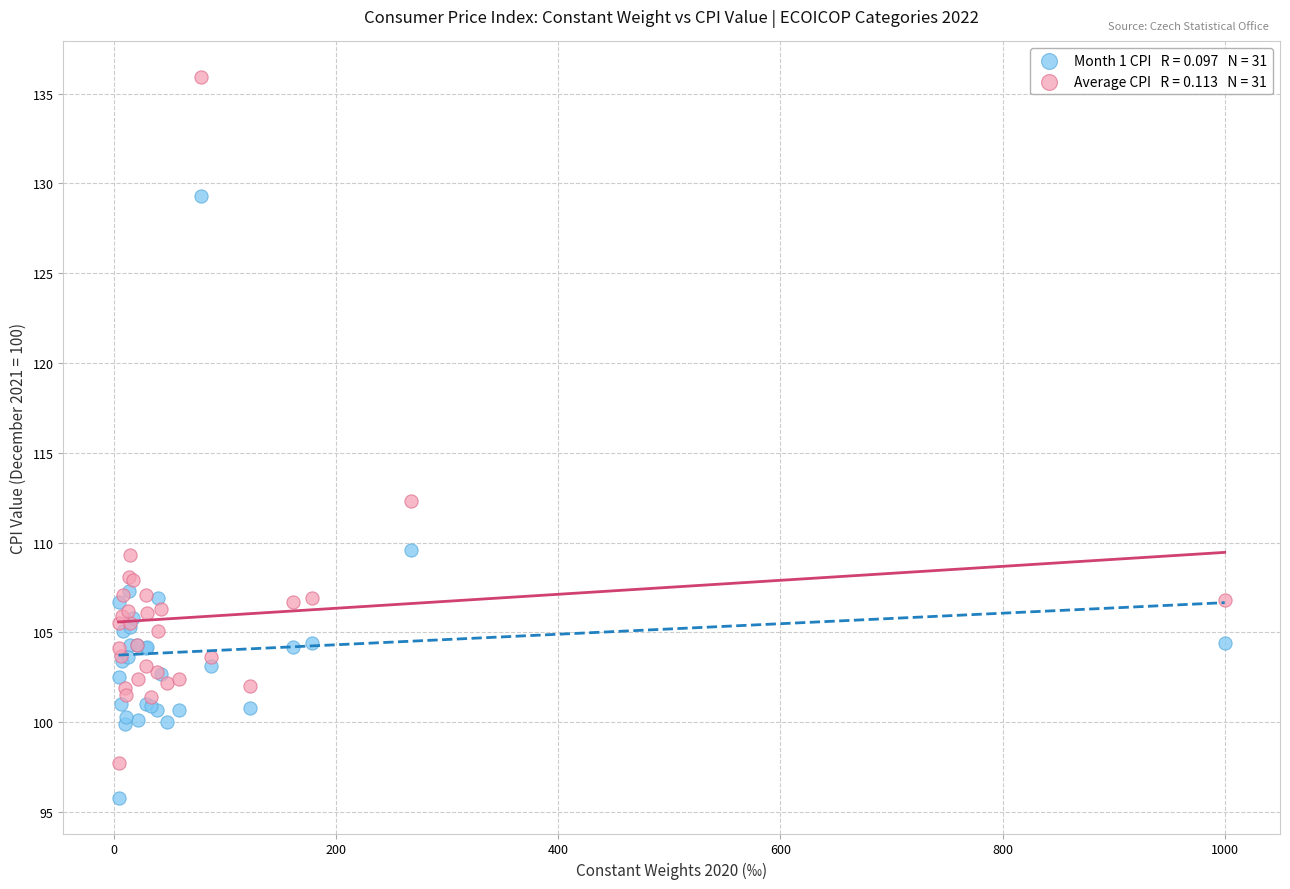

Across all series, what Y value is closest to 115?

112.3